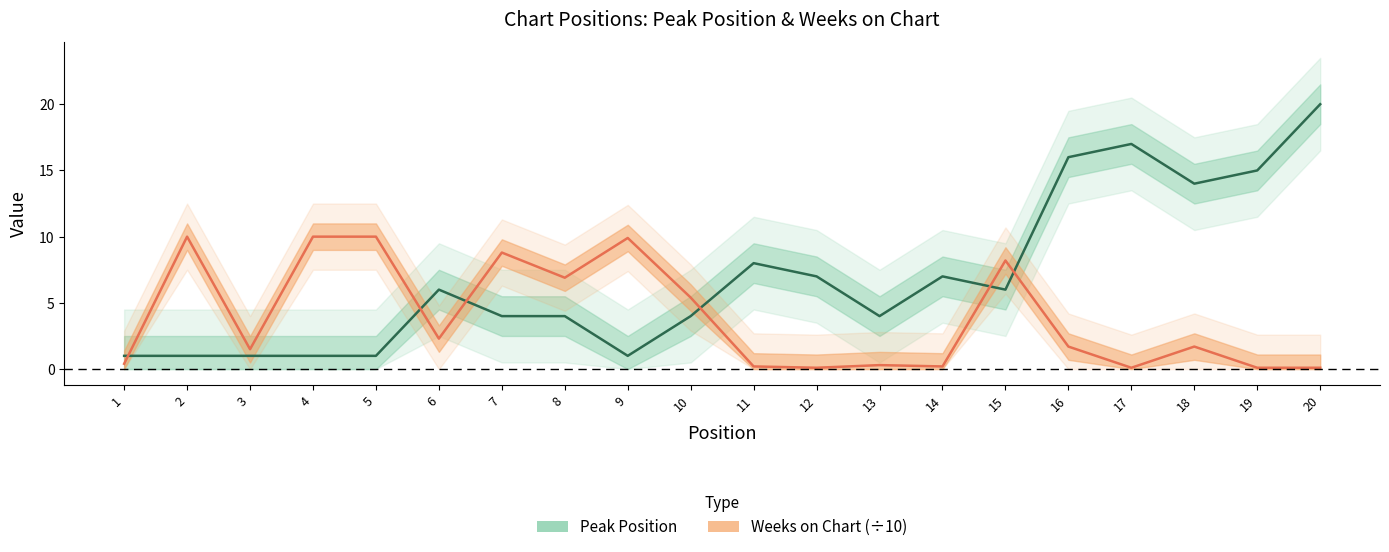

What is the value of the Weeks on Chart point at the 20th from the left?

0.1